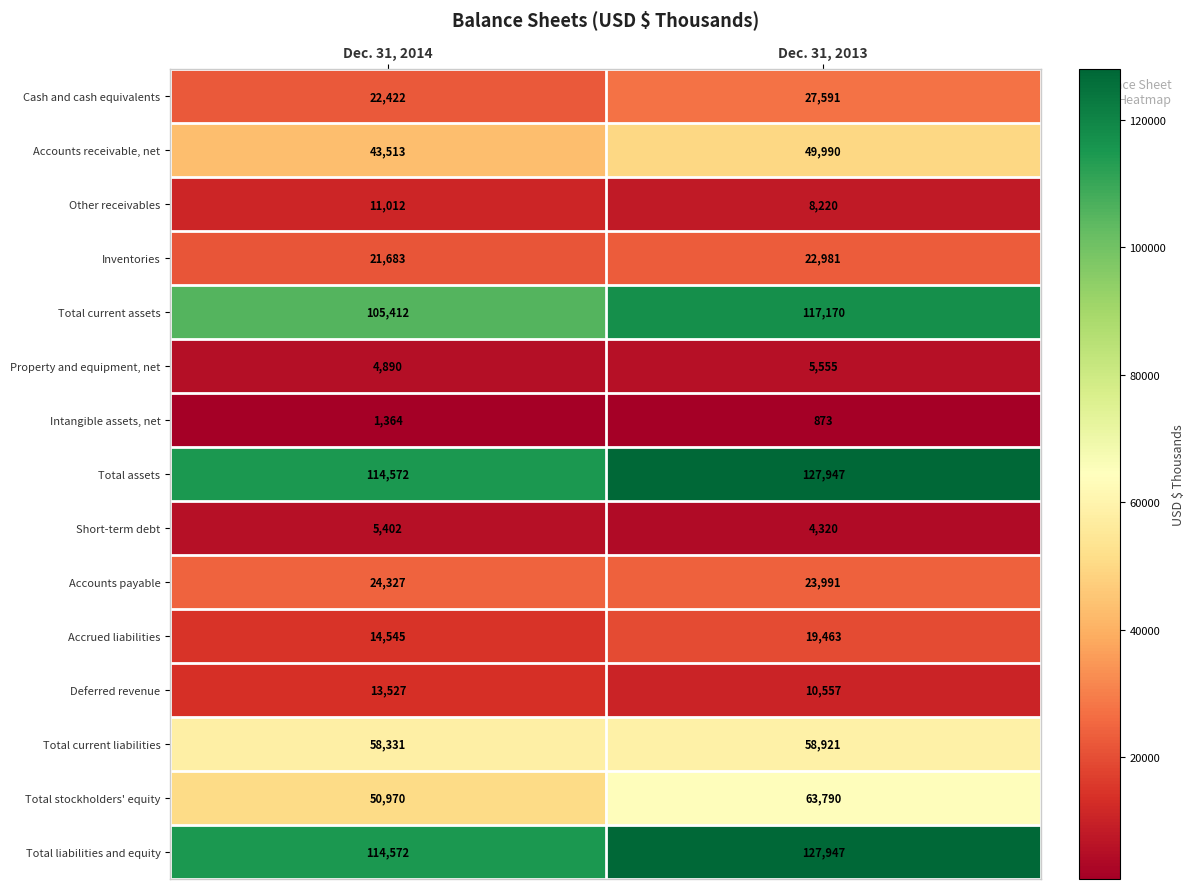

What is the greatest value displayed?

127947